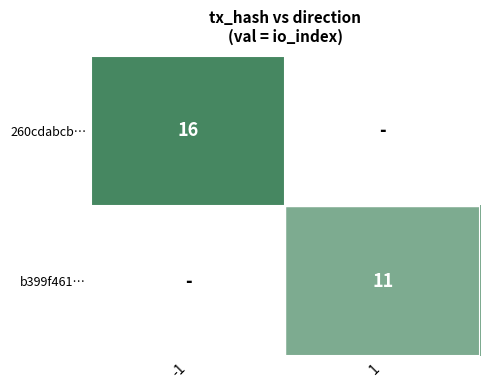

True or false: b399f461… has a value of 18 at 1.

False